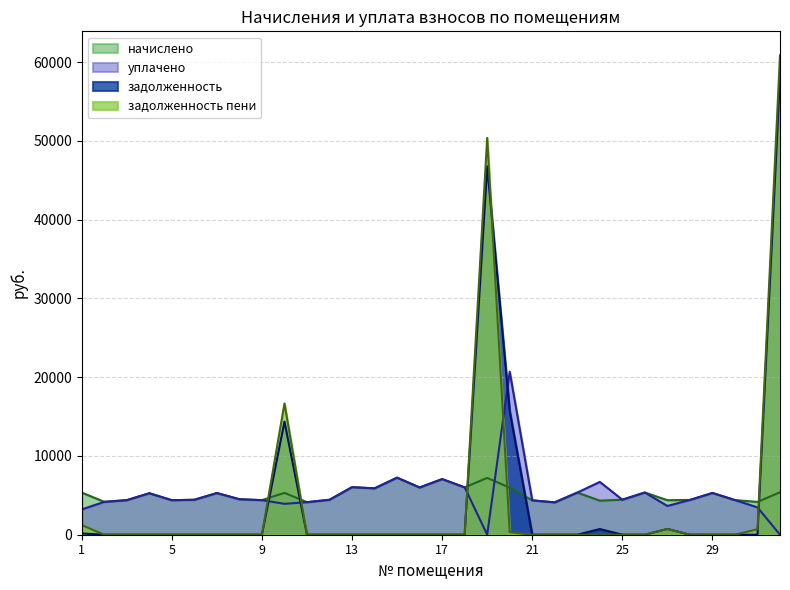

What is the approximate value of начислено at 7?

5290.9